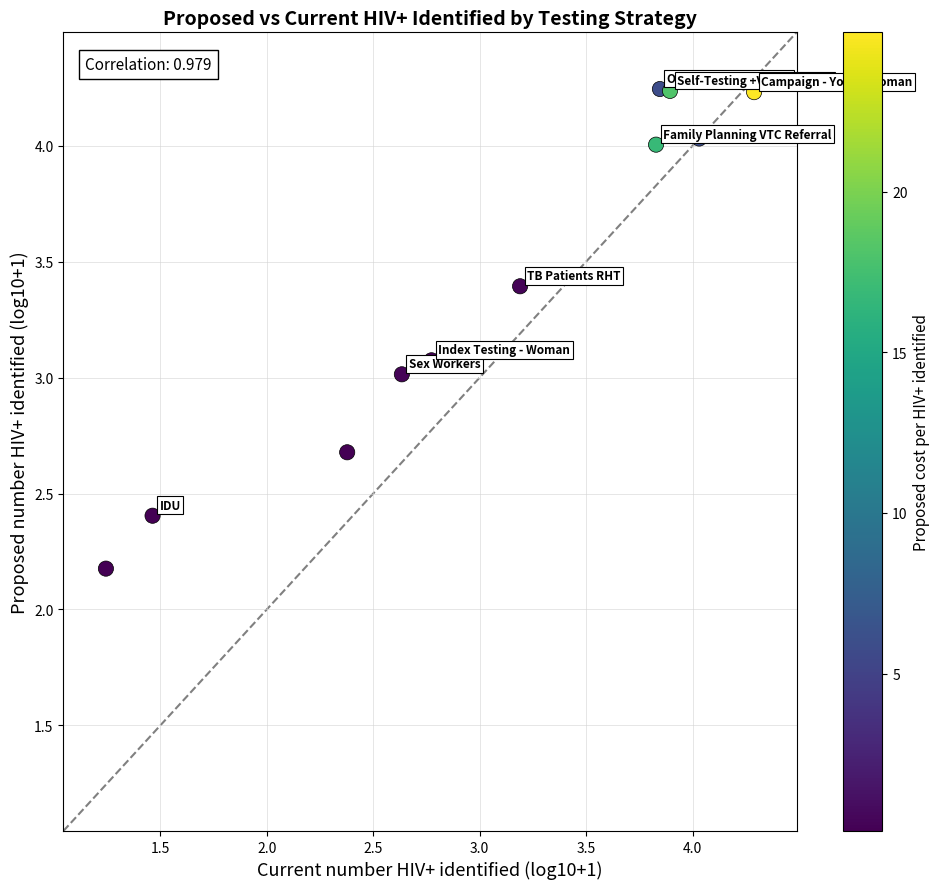

What is the range of X values (max minus min)?

3.0